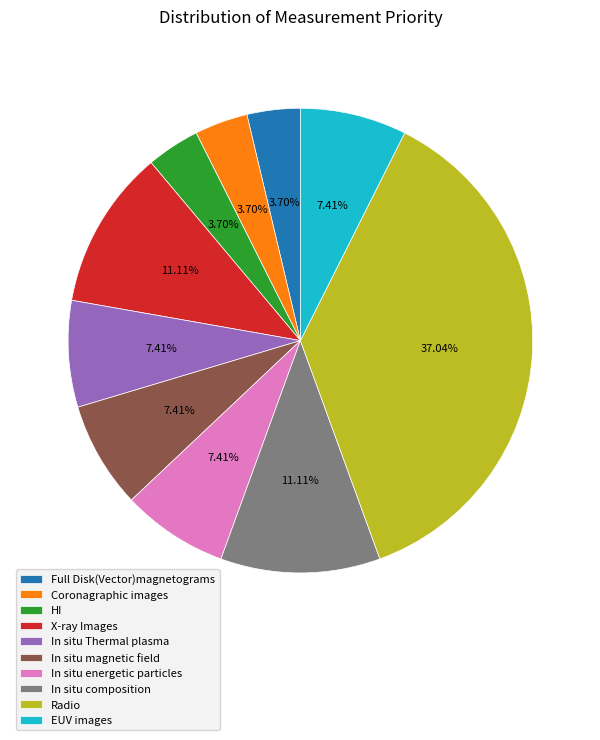

Which category has the biggest portion of the pie?

Radio